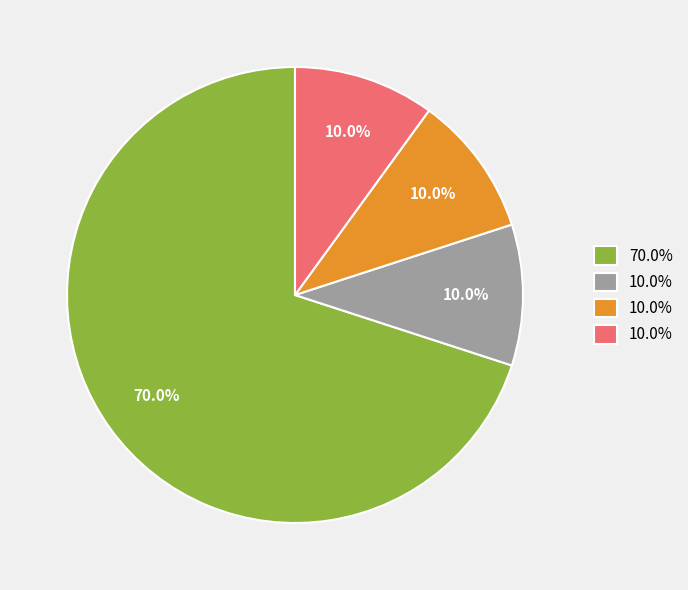

To the nearest percent, what is the difference between the largest and smallest slice percentages?

60%